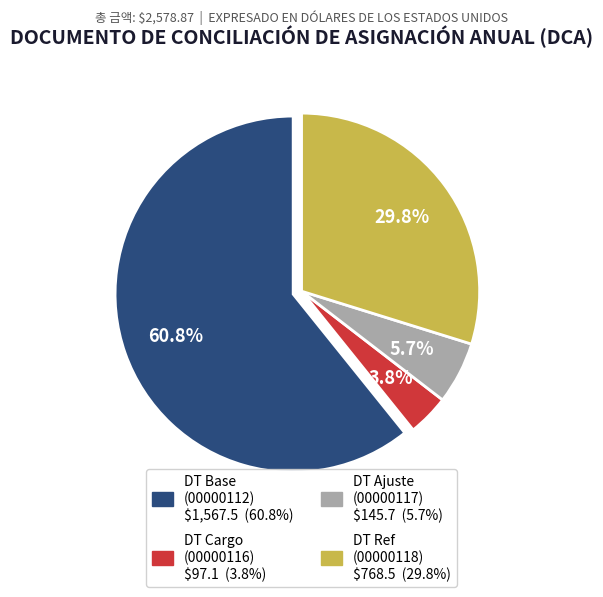

To the nearest percent, what is the difference between the largest and smallest slice percentages?

57%